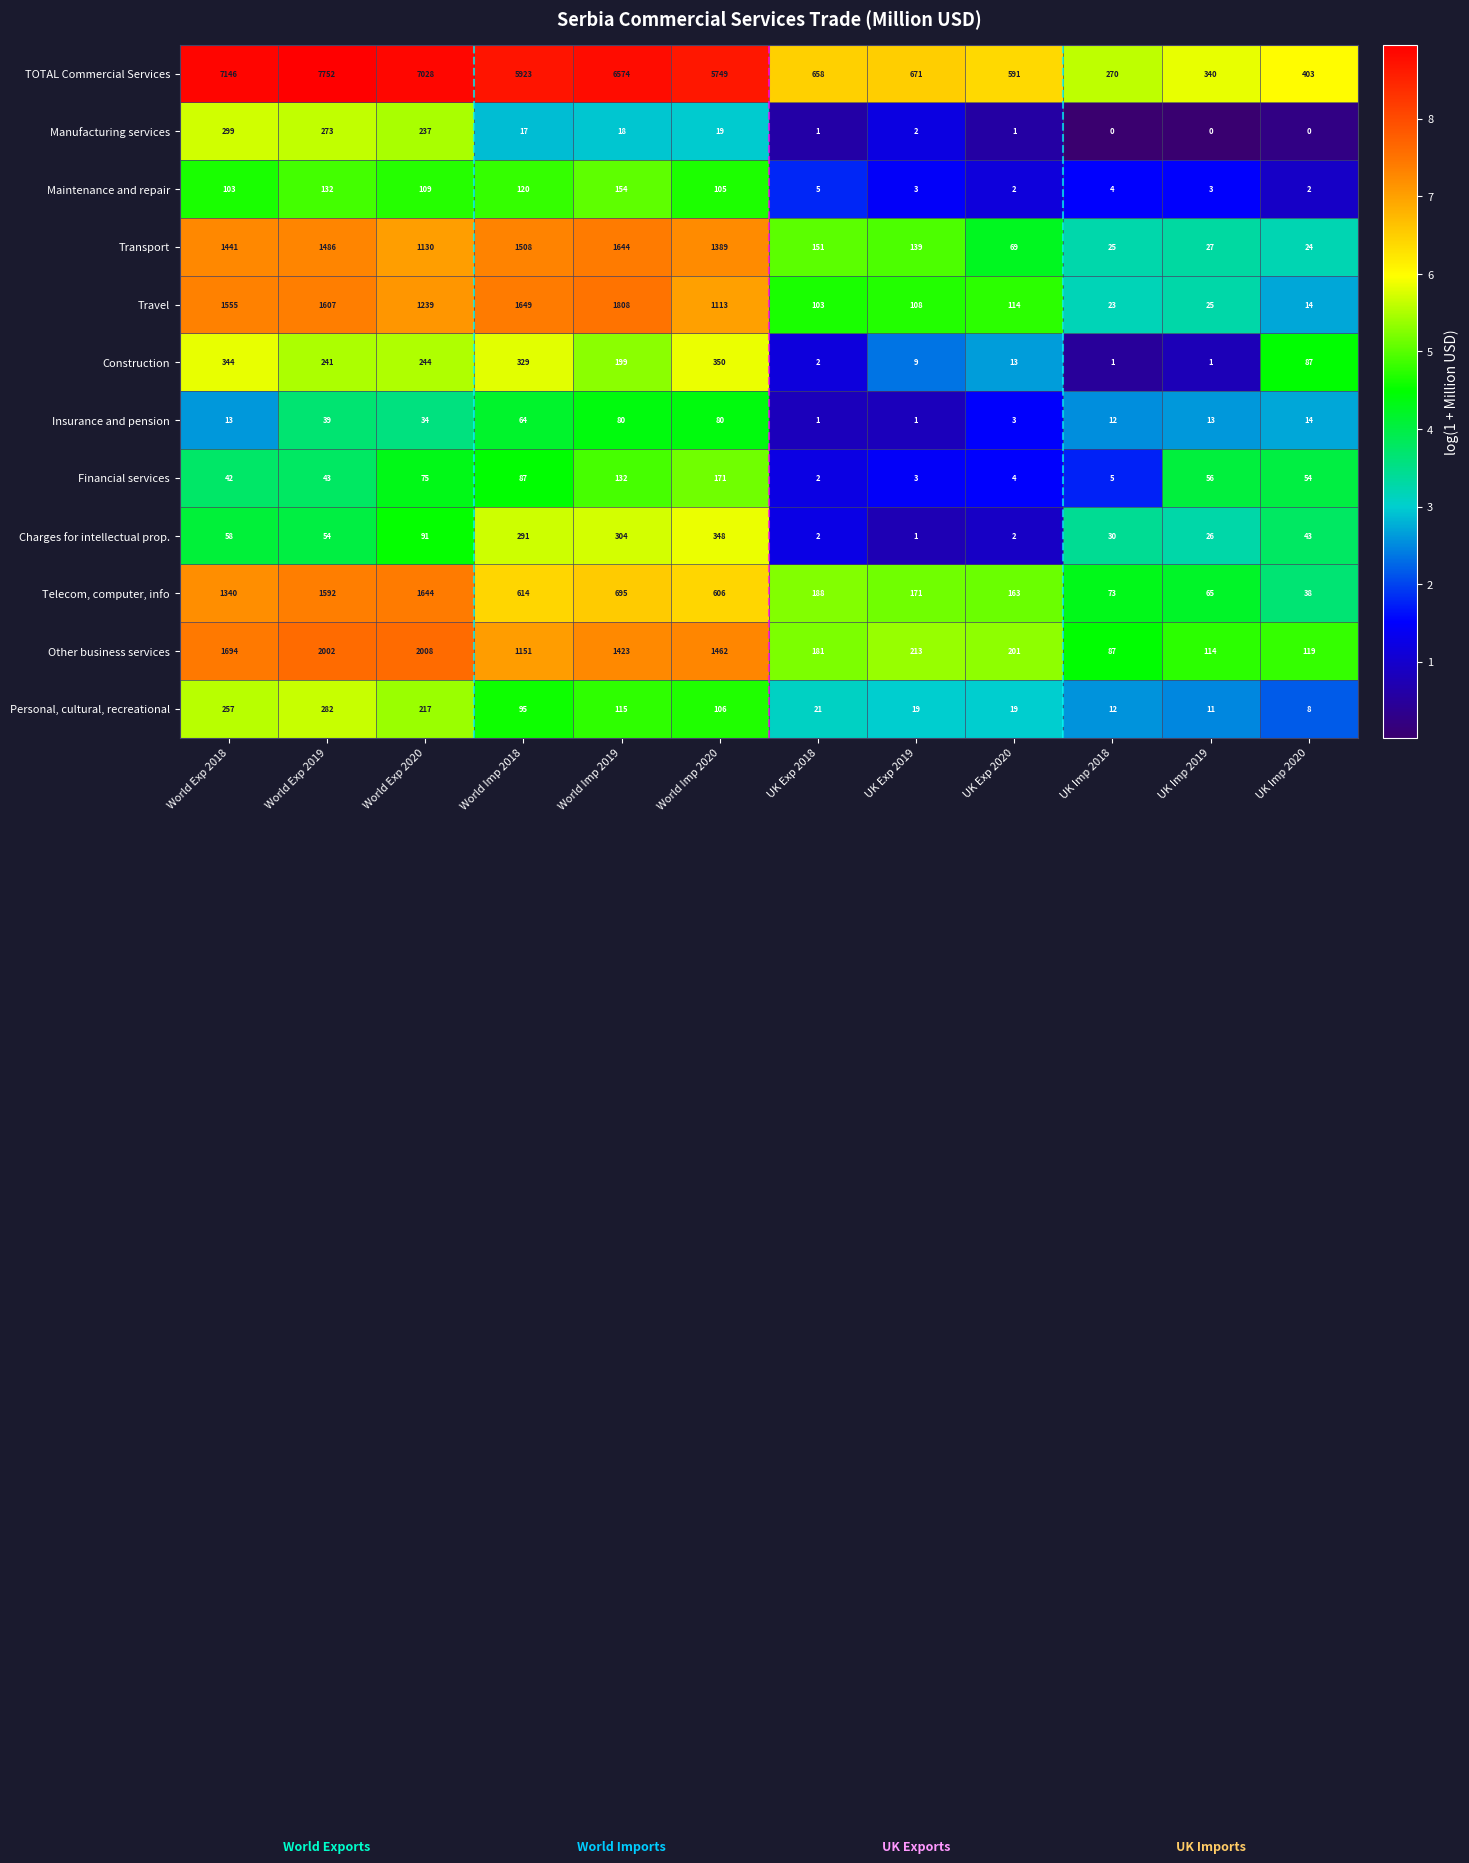

What is the greatest value displayed?

7752